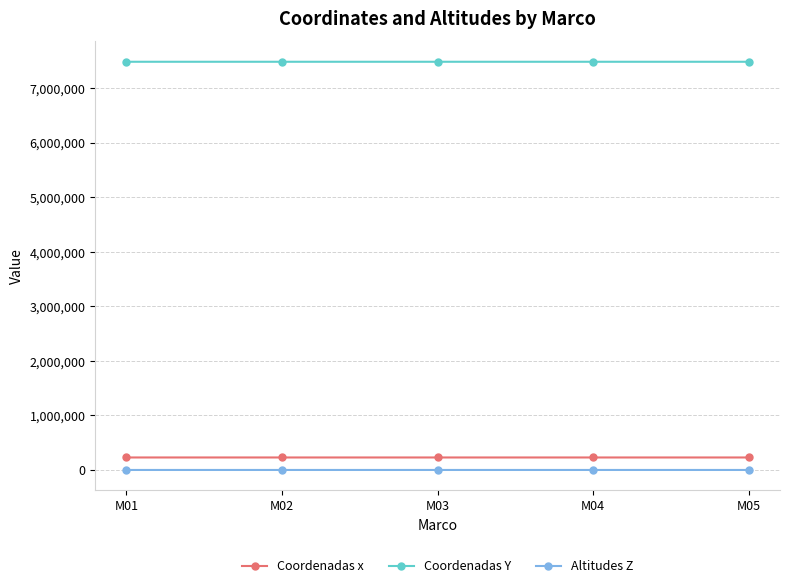

Does the chart display data point markers on the line(s)?

Yes